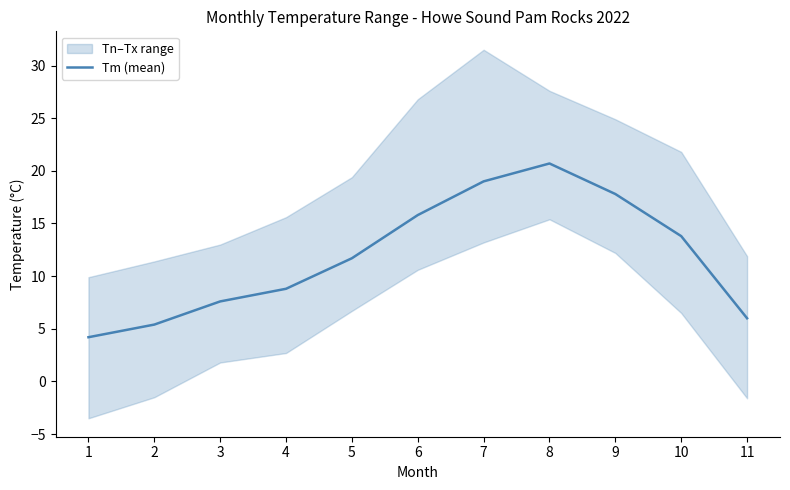

Rank the categories by value from lowest to highest.

1, 2, 11, 3, 4, 5, 10, 6, 9, 7, 8